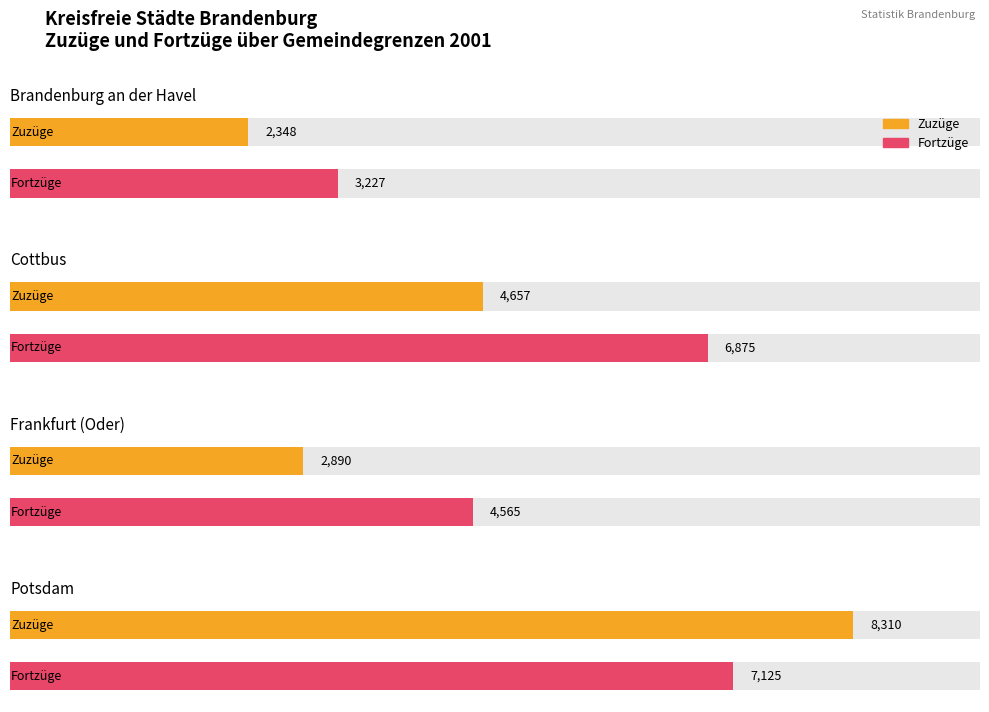

Which category has the highest value in the Fortzüge series?

Potsdam